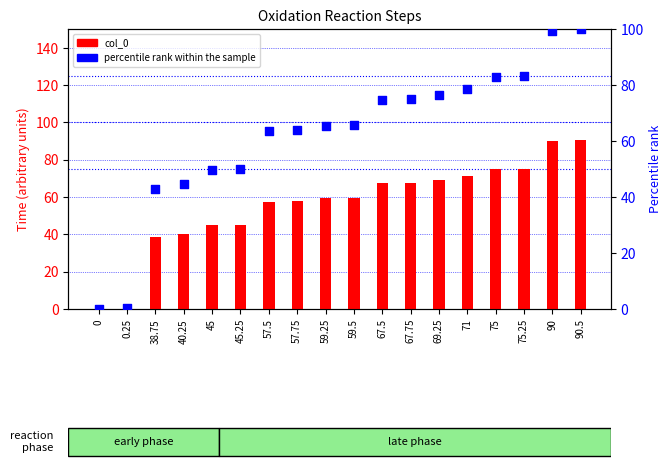

What is the total value across all series at 75?

157.9